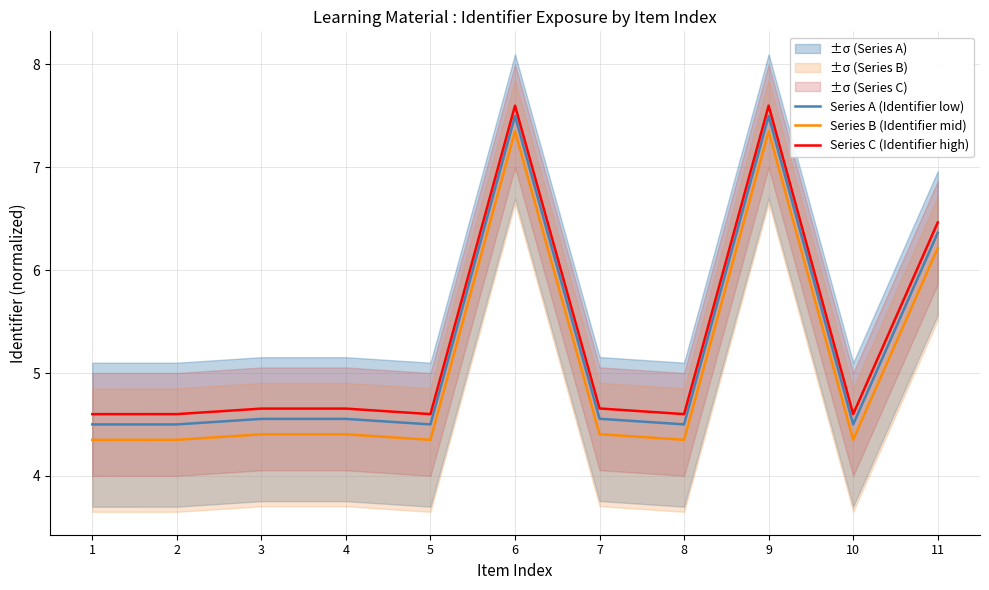

Reading left to right, extract all data points from this chart.

Series A (Identifier low): 4.5	4.5	4.6	4.6	4.5	7.5	4.6	4.5	7.5	4.5	6.4
Series B (Identifier mid): 4.3	4.4	4.4	4.4	4.4	7.3	4.4	4.4	7.3	4.4	6.2
Series C (Identifier high): 4.6	4.6	4.7	4.7	4.6	7.6	4.7	4.6	7.6	4.6	6.5